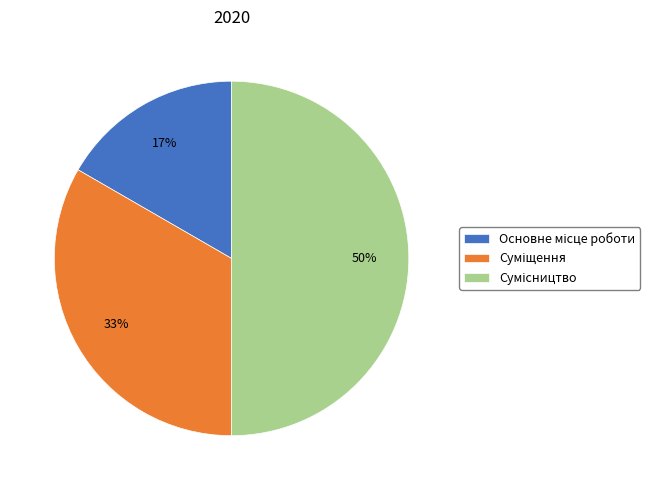

To the nearest percent, what is the average slice percentage?

33%